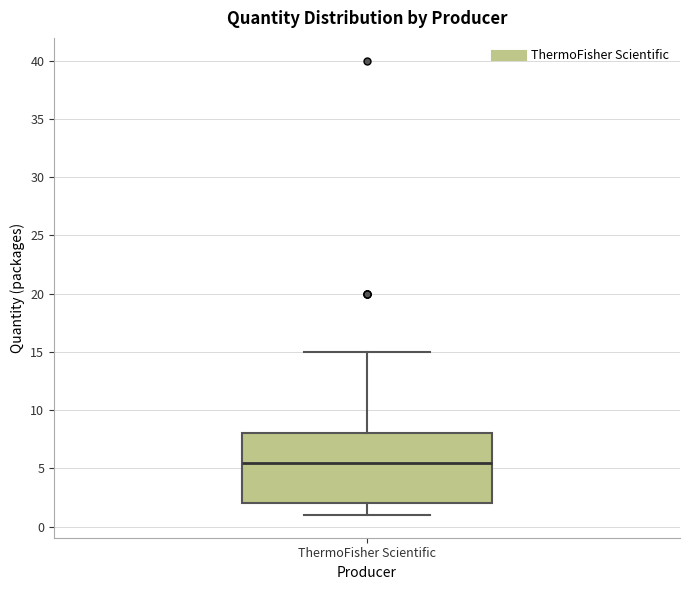

Transcribe this box plot: give where the median line is, the range the box spans, and where the two whiskers end, as read against the y-axis. The values are not printed on the chart, so give them approximately, as read against the axis.

median 5.5, box 2.0 to 8.0, whiskers 1.0 to 15.0